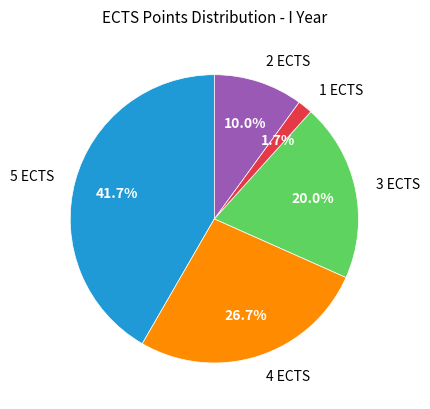

What is the ratio of the value at 4 ECTS to the value at 2 ECTS?

2.7